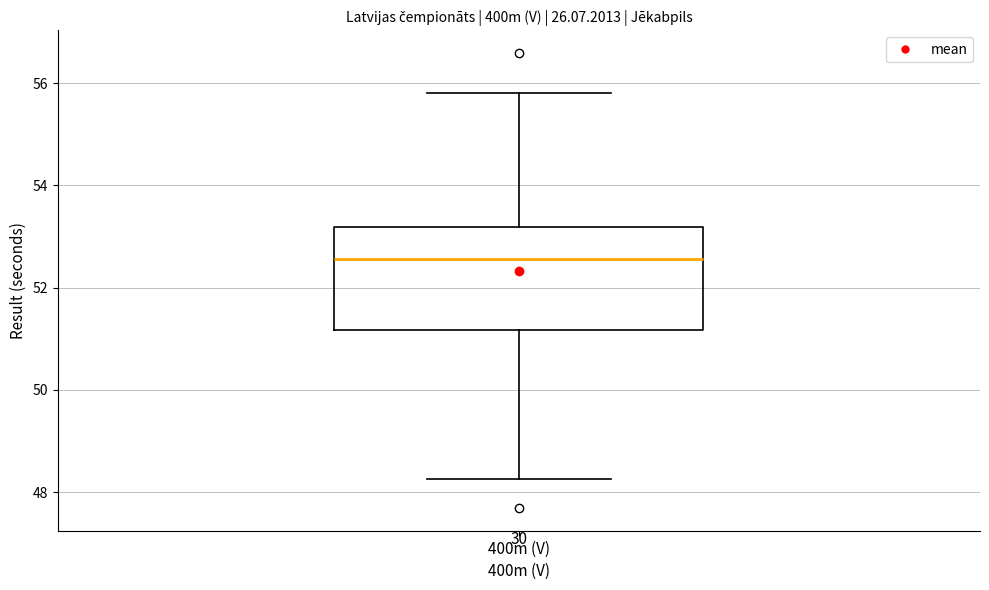

Read this box plot against the y-axis: the position of the median line, the range covered by the box, and the ends of both whiskers. The values are not printed on the chart, so give them approximately, as read against the axis.

median 52.6, box 51.2 to 53.2, whiskers 48.2 to 55.8